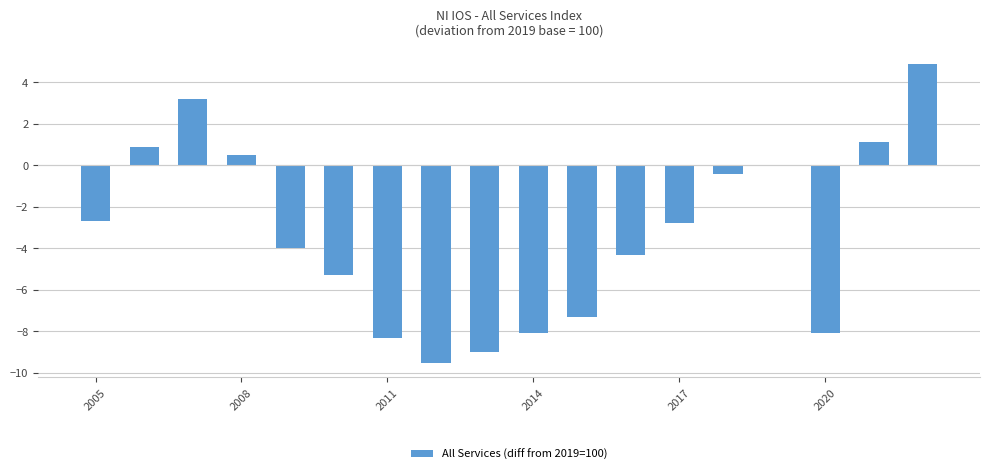

Does the chart contain stacked bars?

No